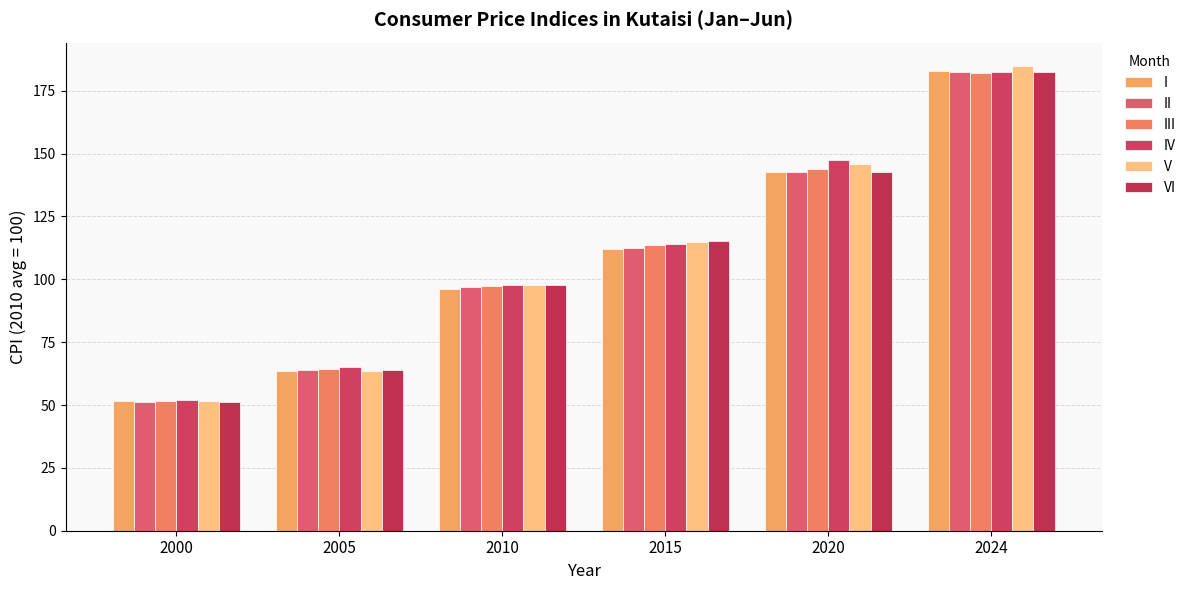

True or false: VI has a value of 171.1 at 2010.

False